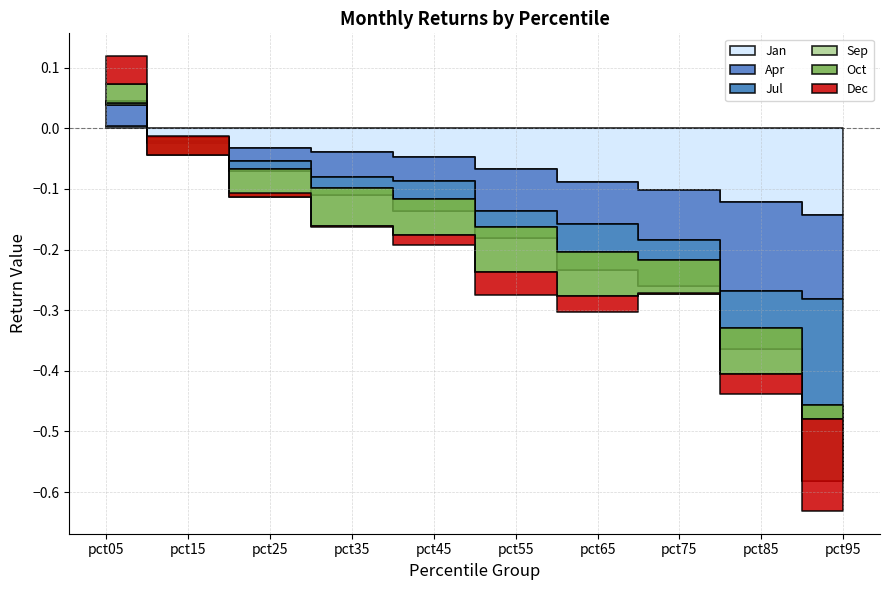

Reading left to right, transcribe all the data shown in this chart.

Jan: pct05=0.0	pct15=-0.0	pct25=-0.0	pct35=-0.0	pct45=-0.0	pct55=-0.1	pct65=-0.1	pct75=-0.1	pct85=-0.1	pct95=-0.1
Apr: pct05=0.0	pct15=-0.0	pct25=-0.0	pct35=-0.0	pct45=-0.0	pct55=-0.1	pct65=-0.1	pct75=-0.1	pct85=-0.1	pct95=-0.1
Jul: pct05=-0.0	pct15=0.0	pct25=-0.0	pct35=-0.0	pct45=-0.0	pct55=-0.0	pct65=-0.1	pct75=-0.1	pct85=-0.1	pct95=-0.3
Sep: pct05=0.0	pct15=0.0	pct25=0.0	pct35=0.0	pct45=0.0	pct55=0.0	pct65=0.0	pct75=0.0	pct85=0.0	pct95=0.1
Oct: pct05=0.0	pct15=-0.0	pct25=-0.0	pct35=-0.1	pct45=-0.1	pct55=-0.1	pct65=-0.1	pct75=-0.1	pct85=-0.1	pct95=-0.0
Dec: pct05=0.0	pct15=0.0	pct25=0.0	pct35=-0.0	pct45=-0.0	pct55=-0.0	pct65=-0.0	pct75=0.0	pct85=-0.0	pct95=-0.2